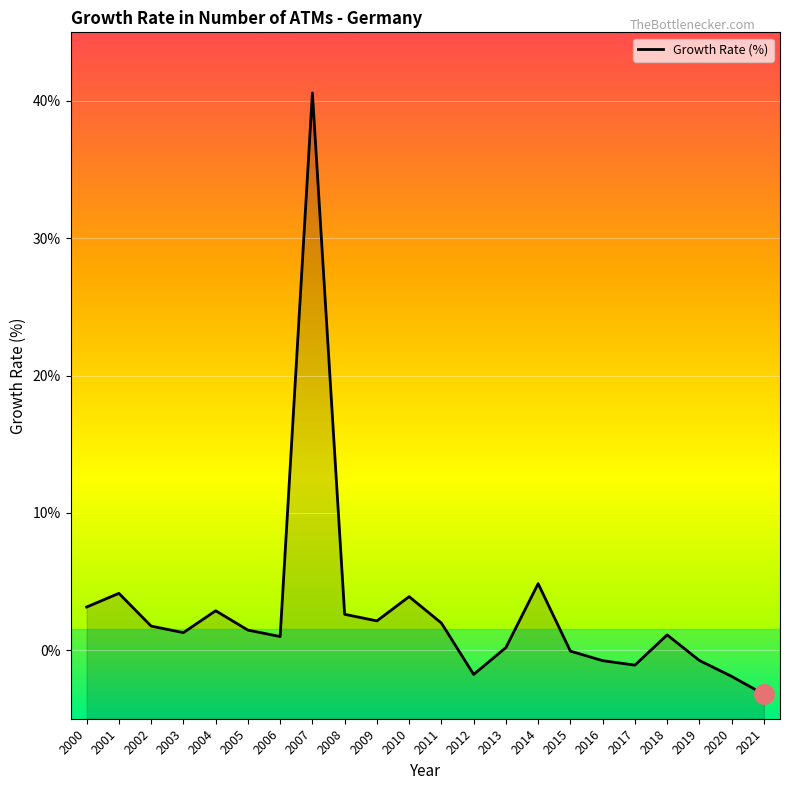

What is the change in value from 2012 to 2013?

+2.0